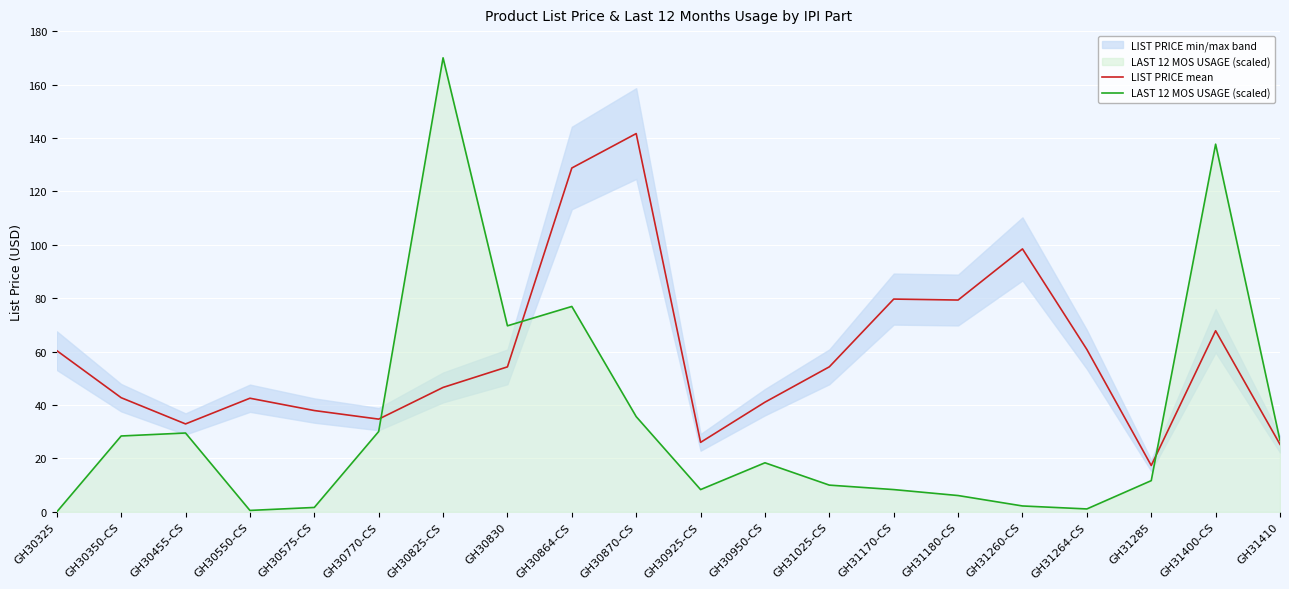

The LAST 12 MOS USAGE (scaled) series shows 0.6 at GH30550-CS. True or false?

True